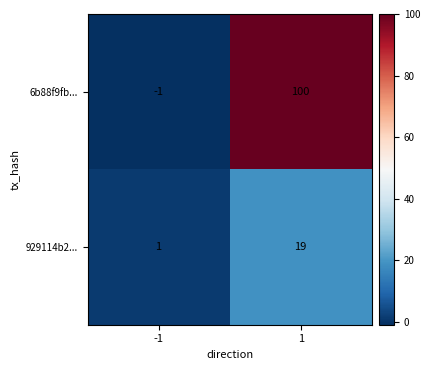

At 1, list the series in order from smallest to largest.

929114b2..., 6b88f9fb...